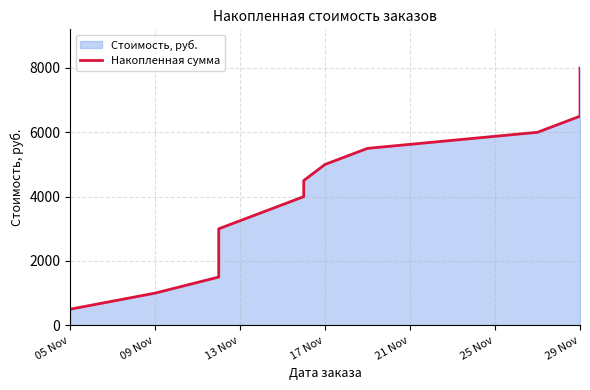

What is the average value?

4250